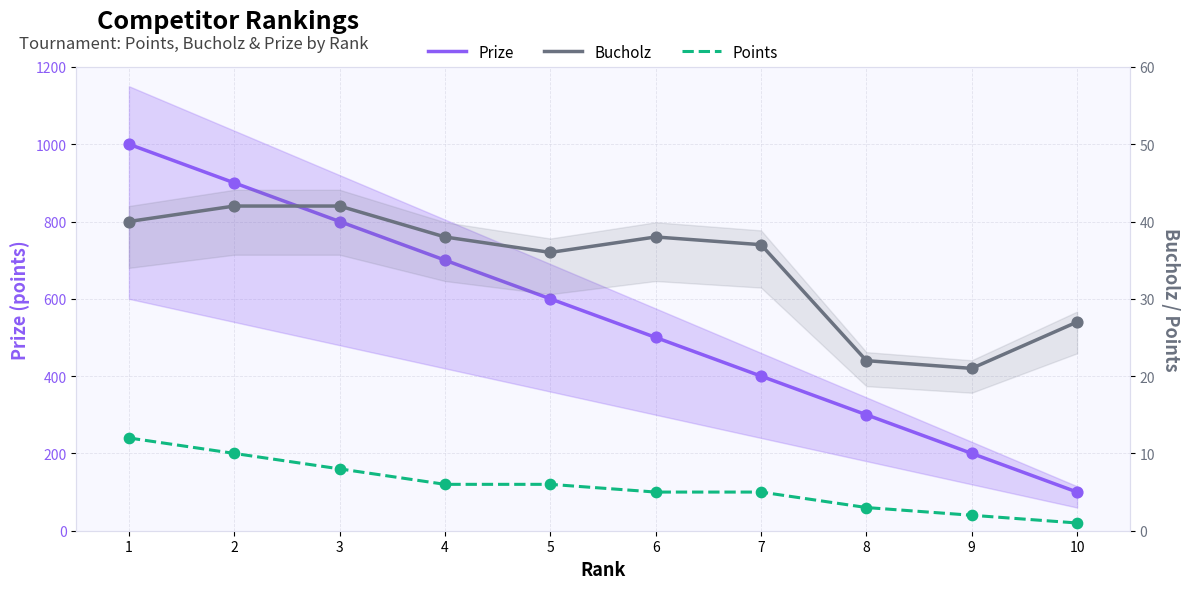

Is the value of Points at 9 greater than the value of Prize at 8?

No